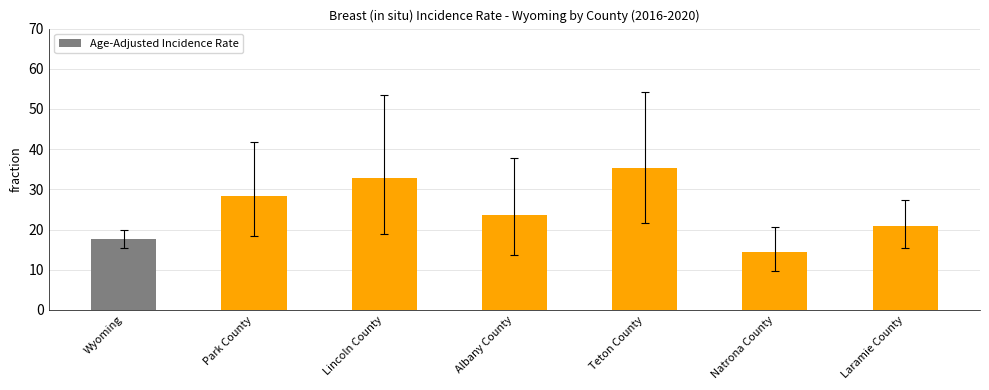

Reading left to right, what are all the values shown in this chart?

Wyoming=17.6	Park County=28.3	Lincoln County=32.9	Albany County=23.7	Teton County=35.2	Natrona County=14.5	Laramie County=20.8